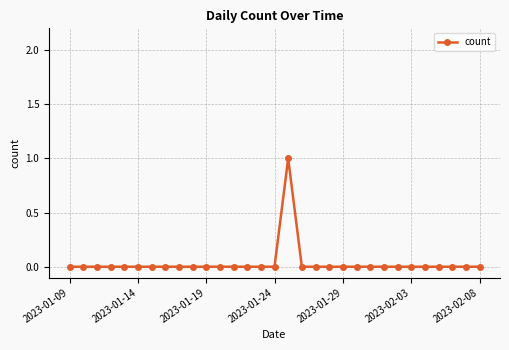

True or false: there are more than 0 points higher than both neighbors.

True